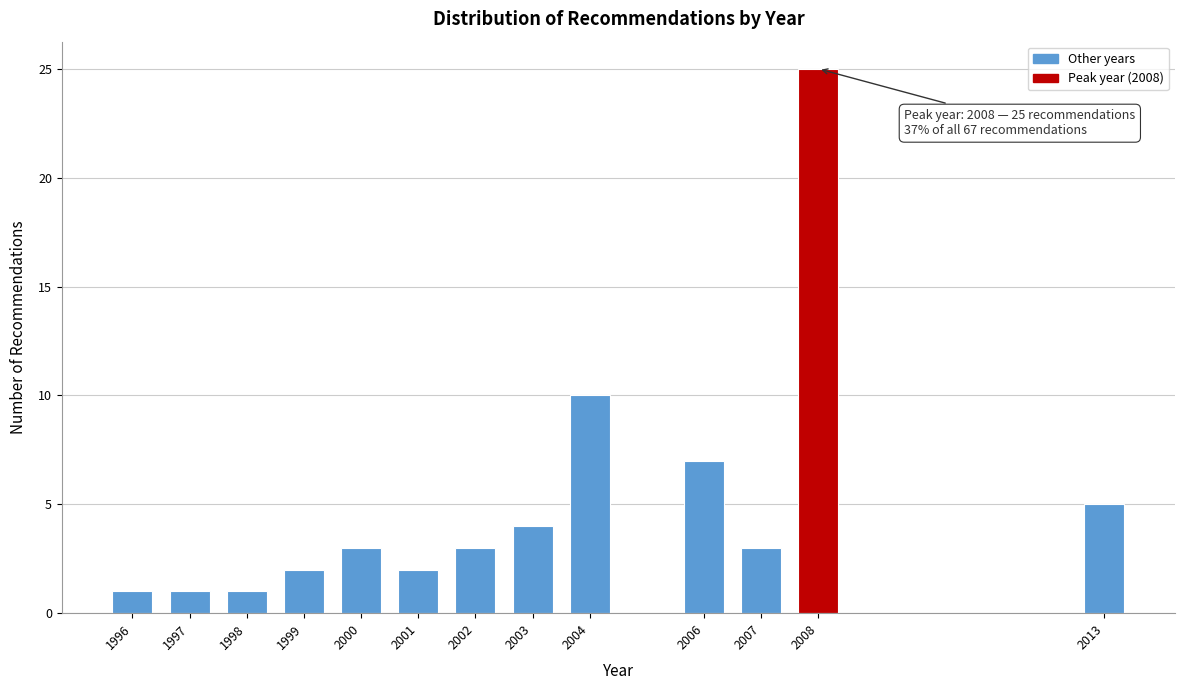

Reading left to right, transcribe all the data shown in this chart.

1	1	1	2	3	2	3	4	10	7	3	25	5